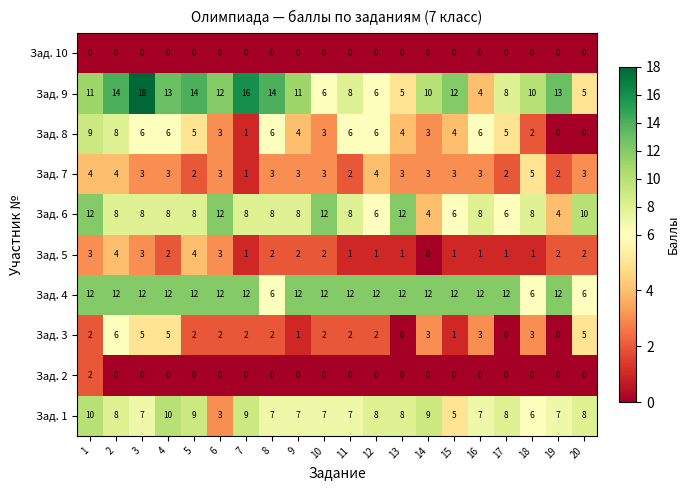

The Зад. 2 series shows 0 at 10. True or false?

True